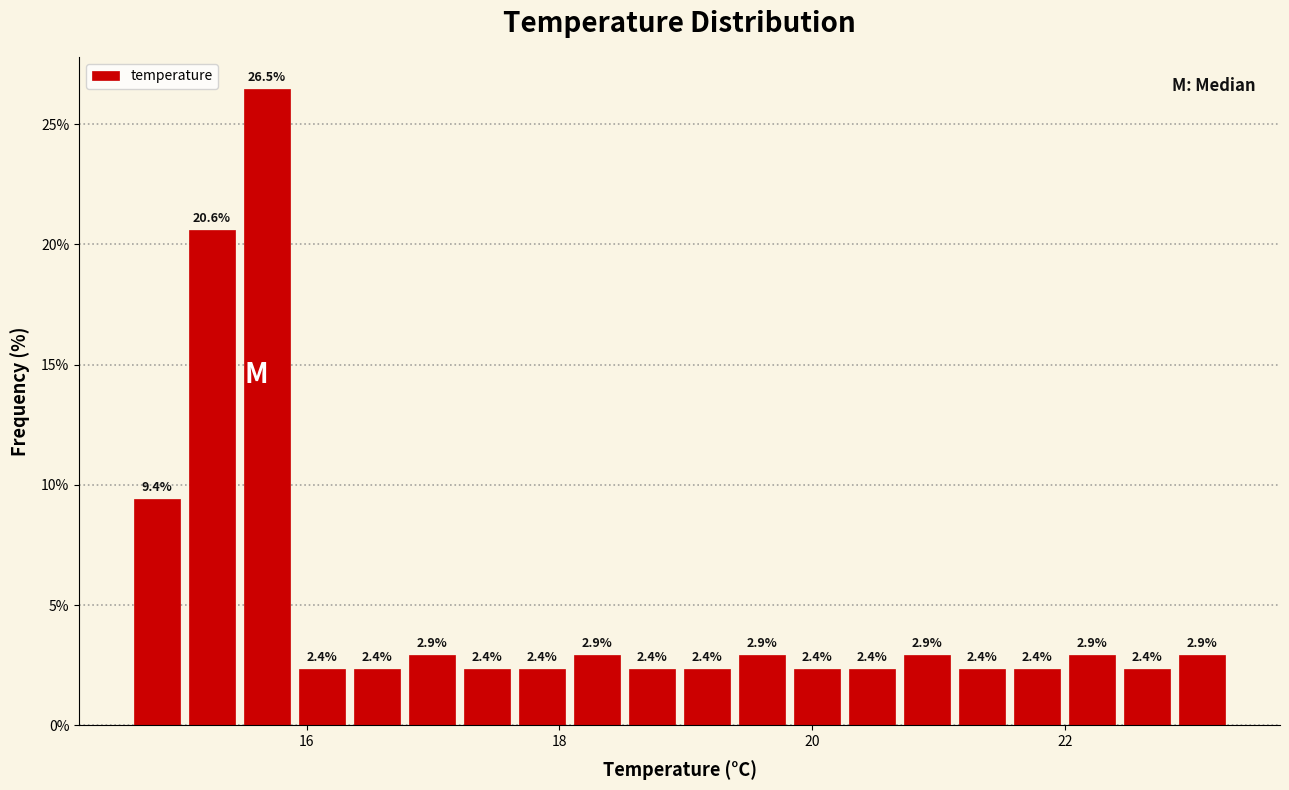

Read against the x-axis, roughly where is the centre of the tallest bar?

15.6